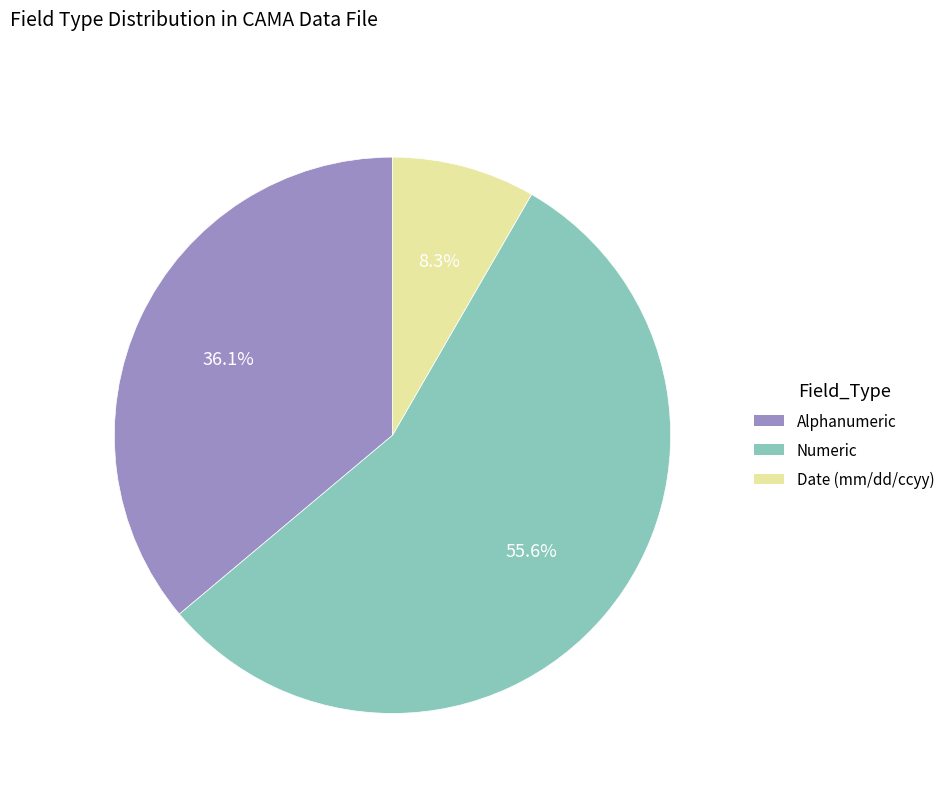

Does any single category account for the majority?

Yes